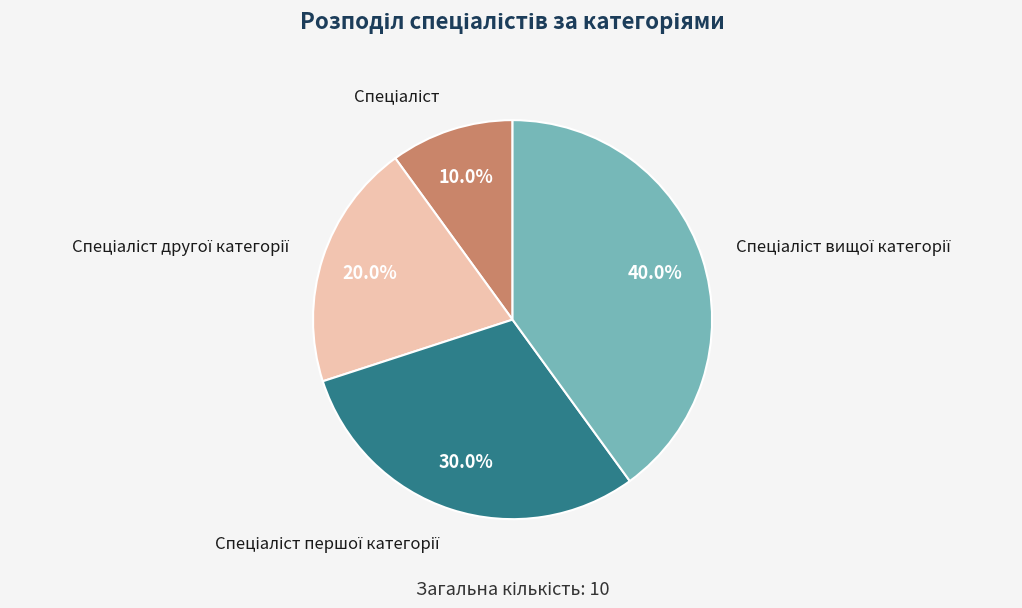

Is there any slice that represents more than half of the pie?

No